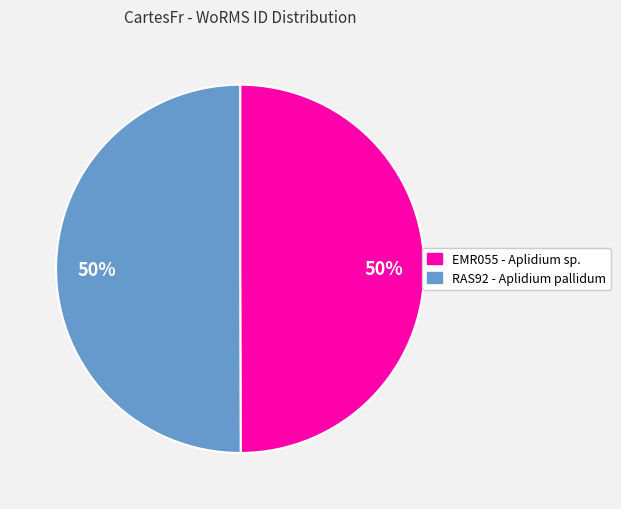

To the nearest percent, what is the average slice percentage?

50%